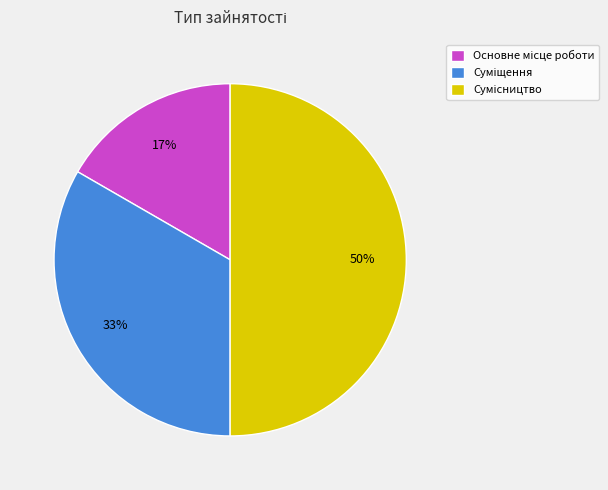

To the nearest percent, what is the average slice percentage?

33%